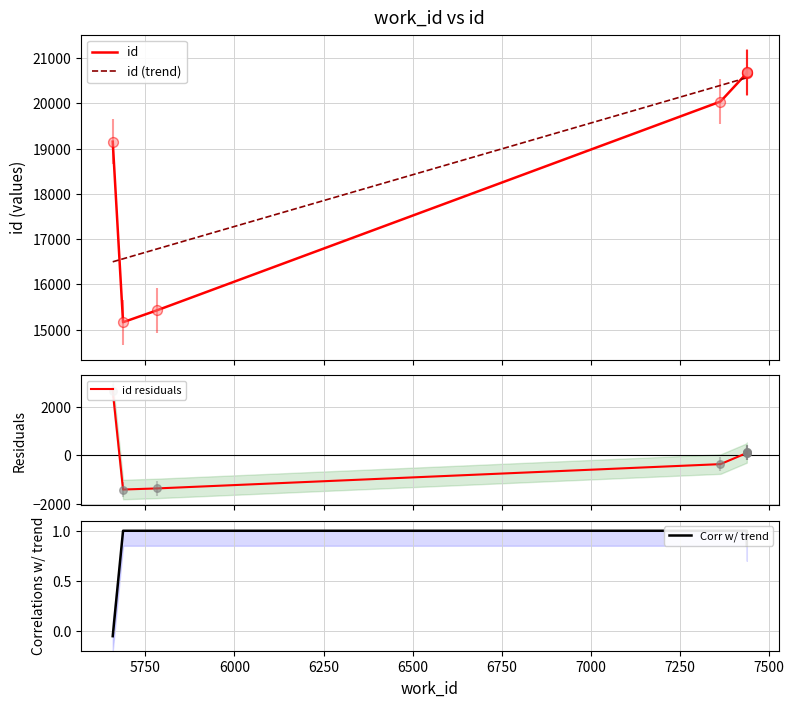

What are all the series names shown in the legend?

id, id (trend), id residuals, Corr w/ trend